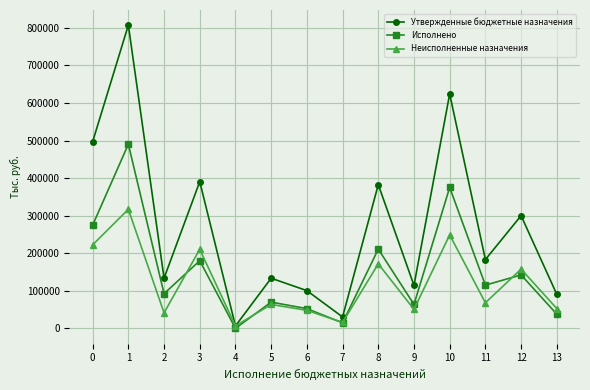

List the series in order of their overall mean, lowest first.

Неисполненные назначения, Исполнено, Утвержденные бюджетные назначения